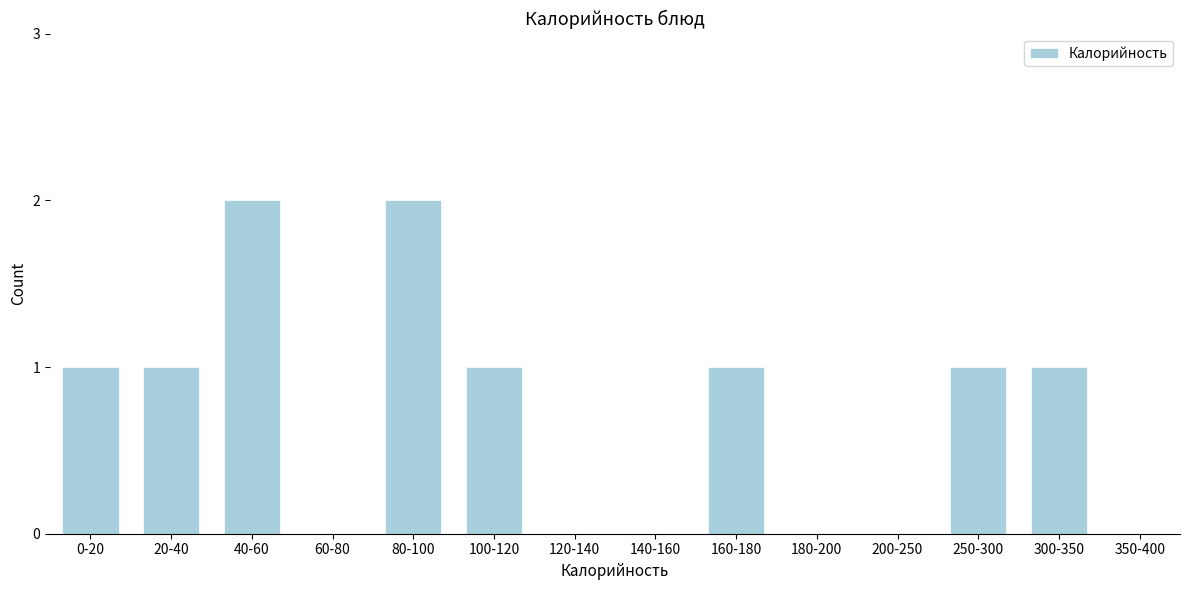

Reading left to right, extract all data points from this chart.

0-20=1	20-40=1	40-60=2	60-80=0	80-100=2	100-120=1	120-140=0	140-160=0	160-180=1	180-200=0	200-250=0	250-300=1	300-350=1	350-400=0